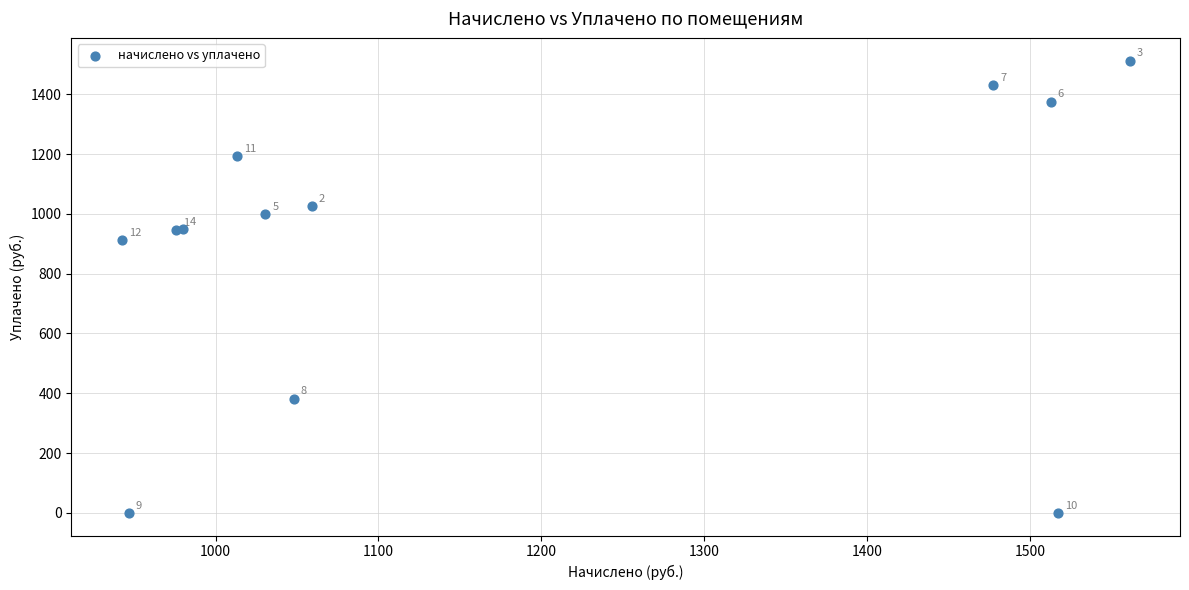

What Y value in the scatter plot is closest to 756?

913.4